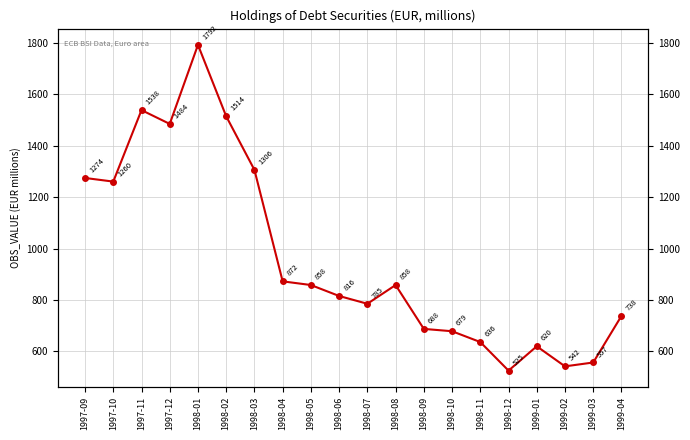

What is the difference between the values at 1997-10 and 1999-02?

718.2